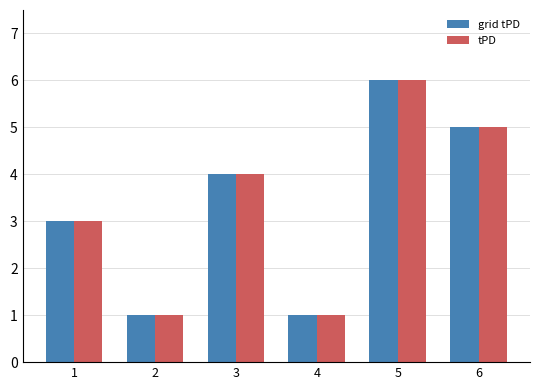

At which category is the sum across all series the highest?

5